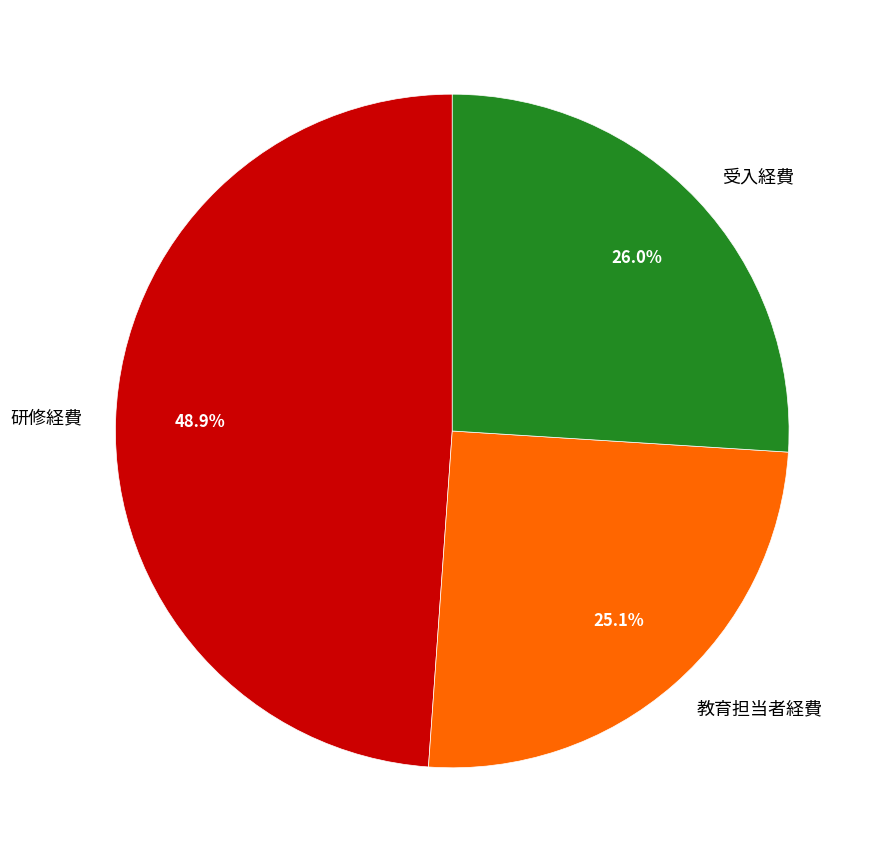

What portion of the pie excludes 研修経費?

51.1%